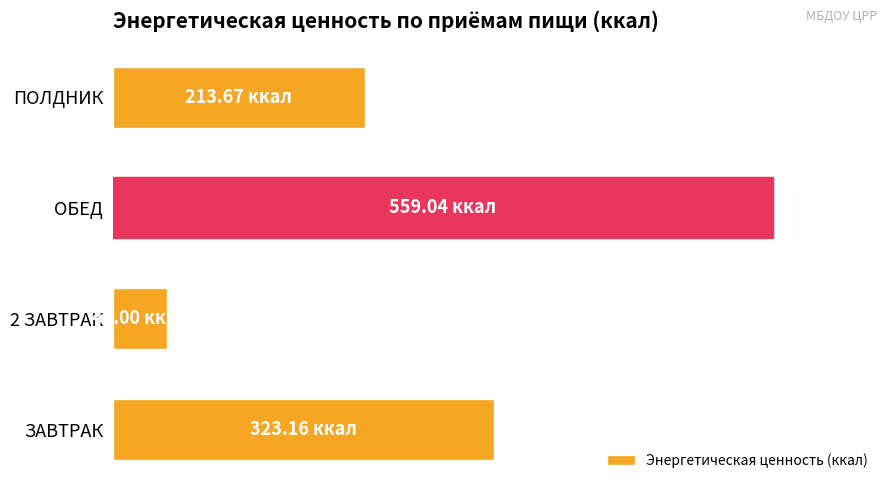

Are the bars horizontal?

Yes